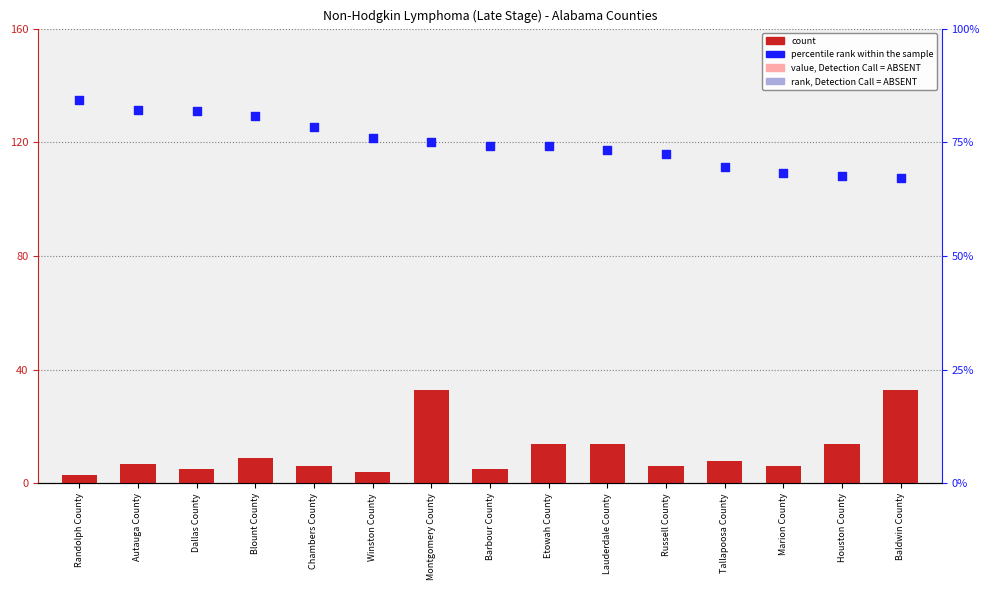

Which series has the widest spread of Y values?

count